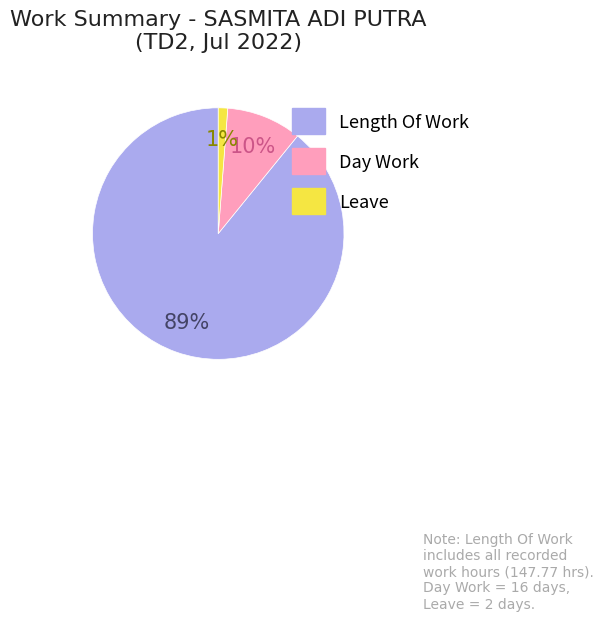

To the nearest percent, what is the difference between the largest and smallest slice percentages?

88%